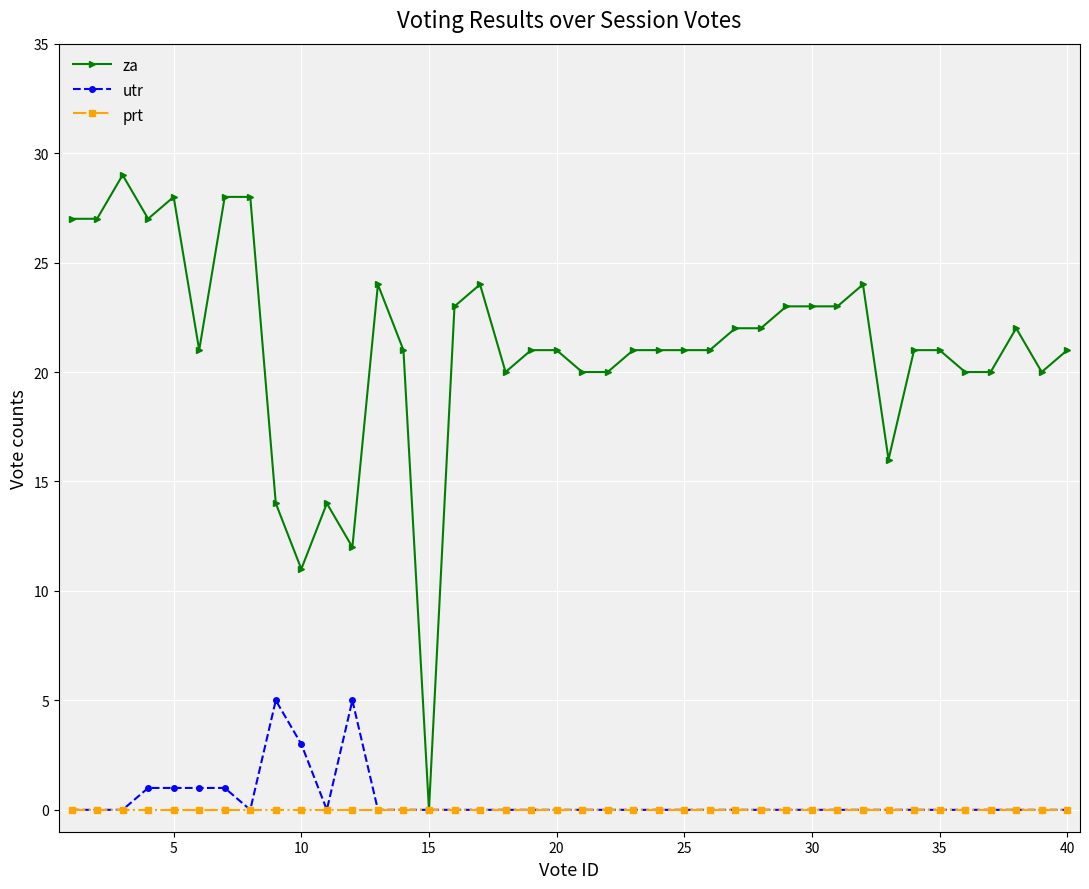

What is the value of the za point at the 26th from the left?

21